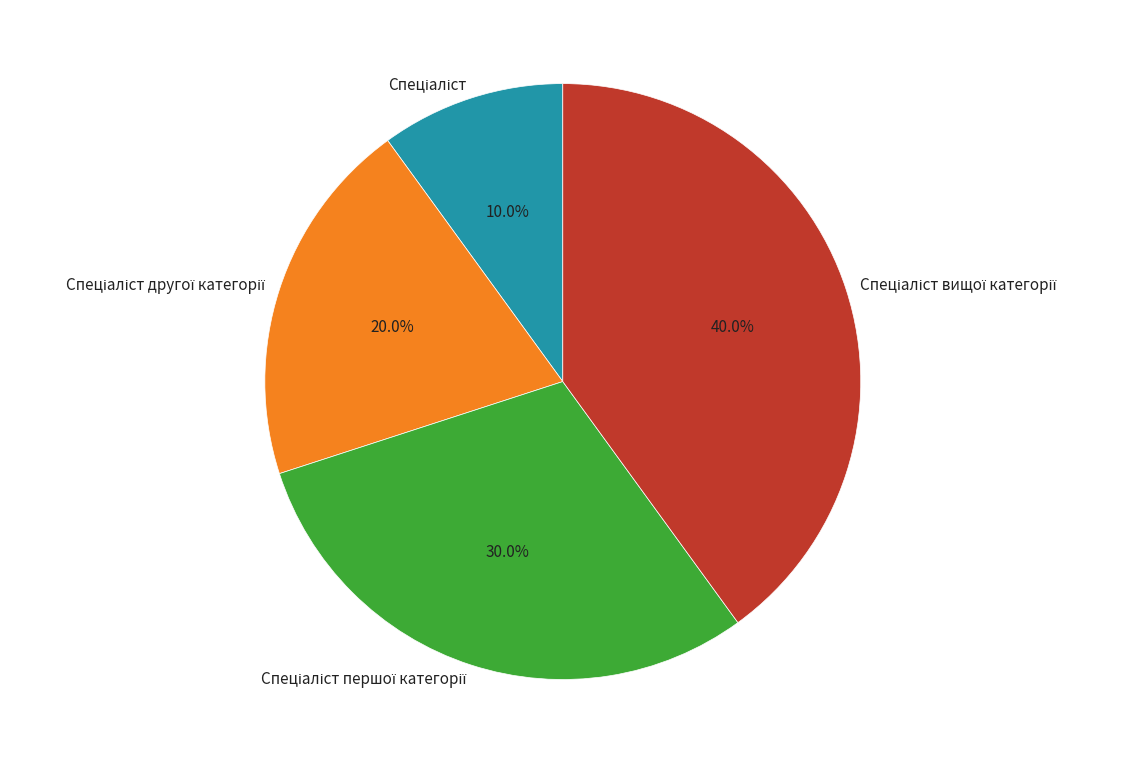

Does any single category account for the majority?

No